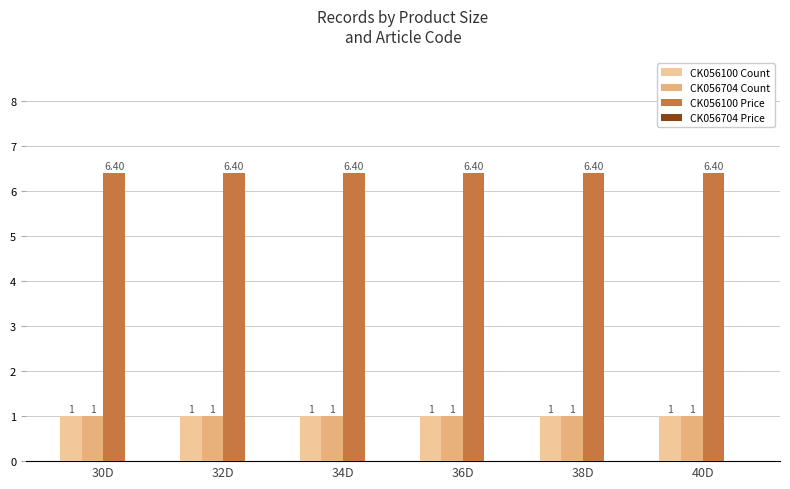

What is the average value of the CK056100 Count series?

1.0